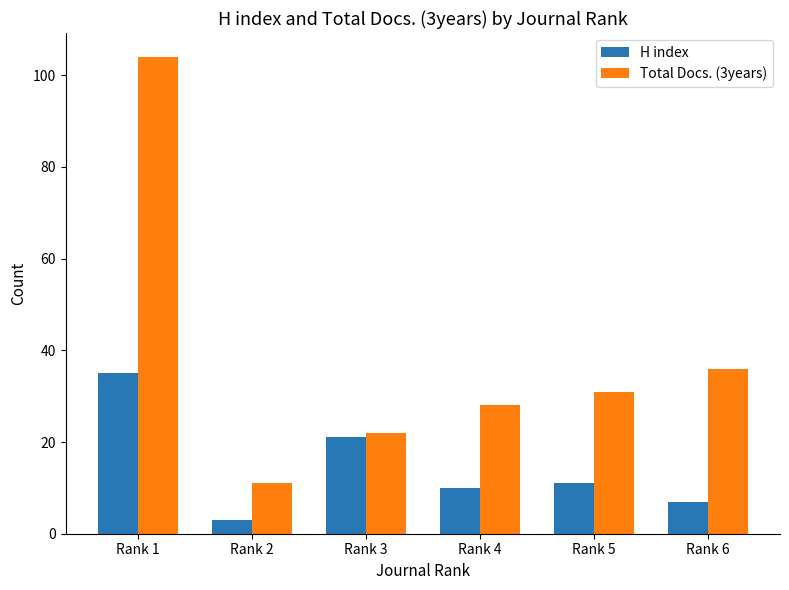

At which category is the sum across all series the highest?

Rank 1